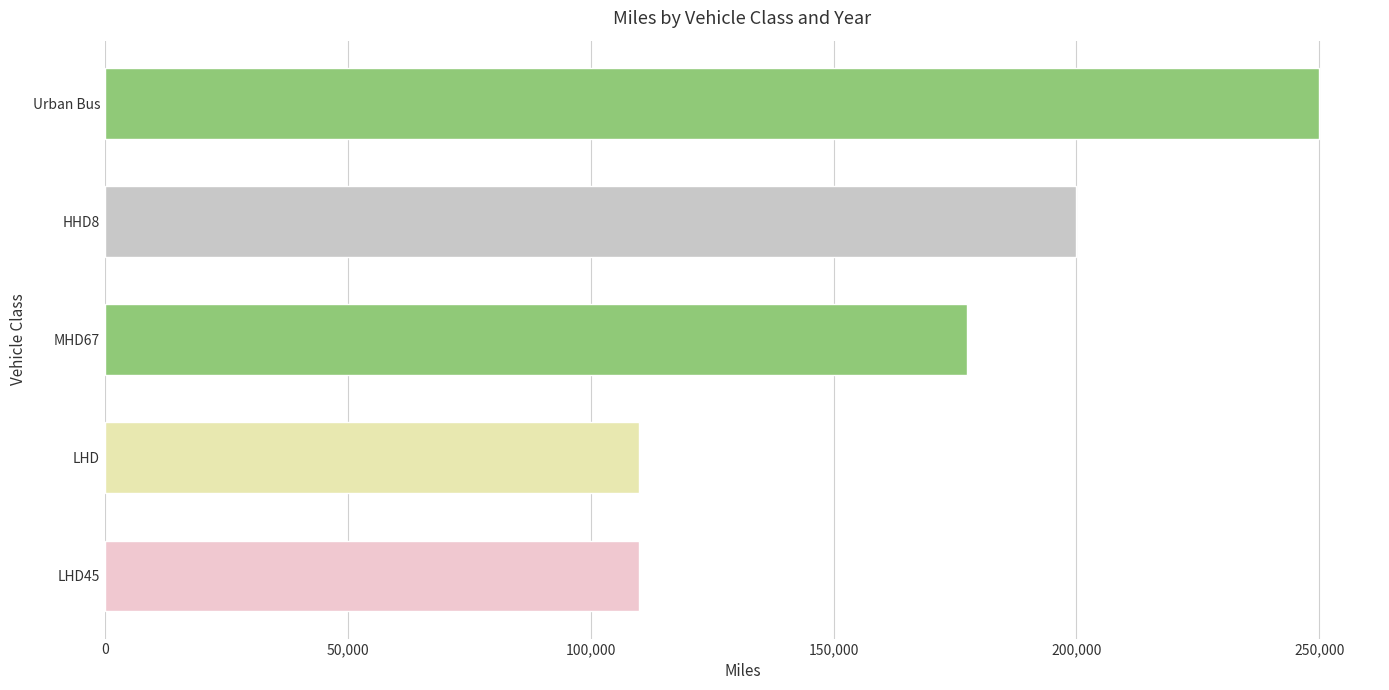

The value at Urban Bus is 250000. True or false?

True